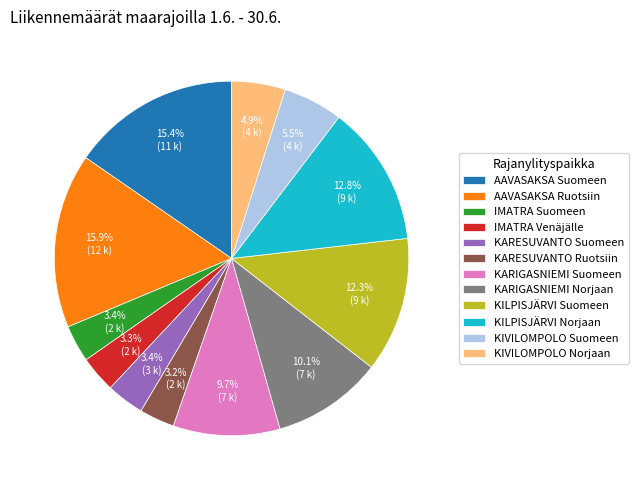

Between KARESUVANTO Ruotsiin and KILPISJÄRVI Norjaan, which is larger?

KILPISJÄRVI Norjaan